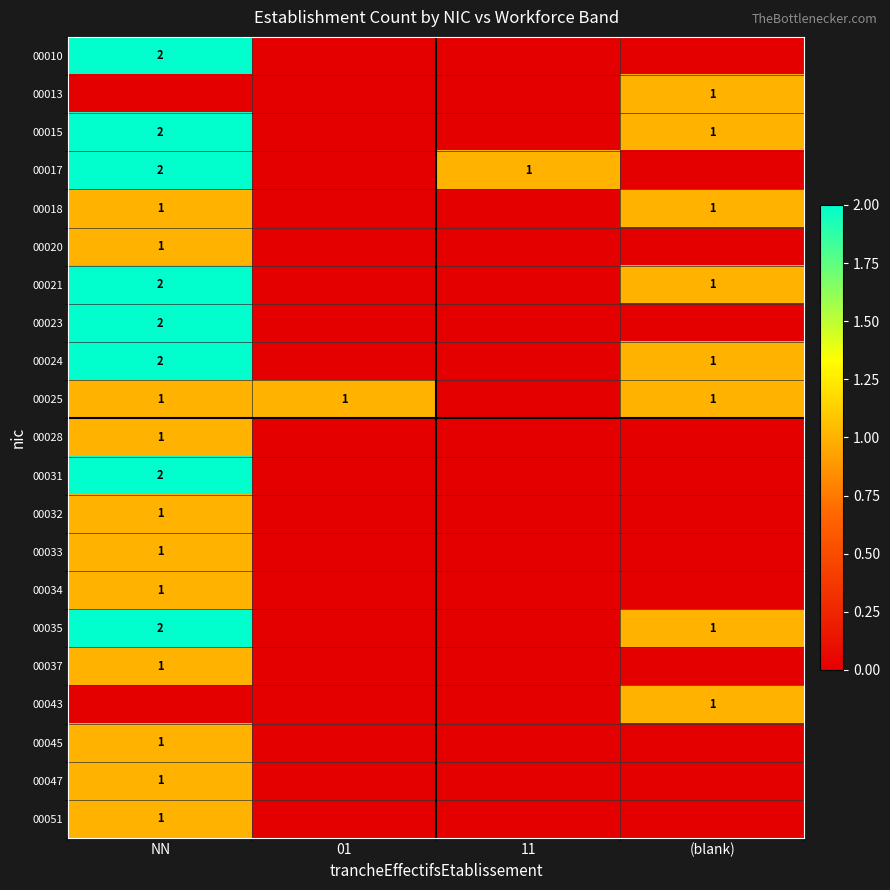

The 00018 series shows 1 at (blank). True or false?

True